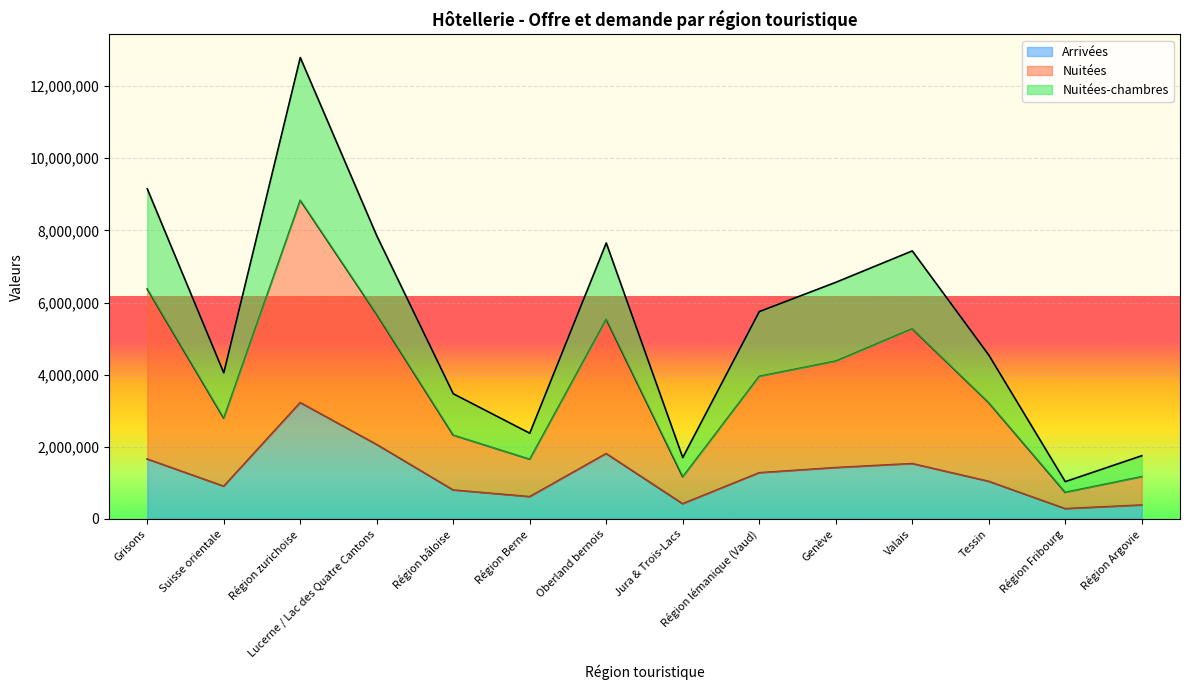

At which category does Nuitées reach its first local valley?

Suisse orientale